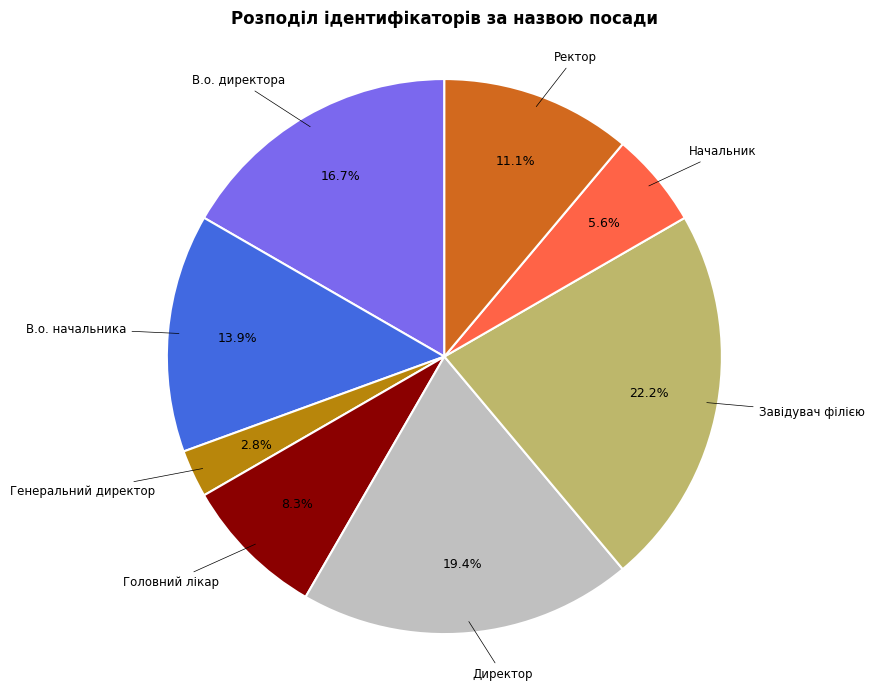

What is the total percentage of В.о. директора and Директор?

36.1%